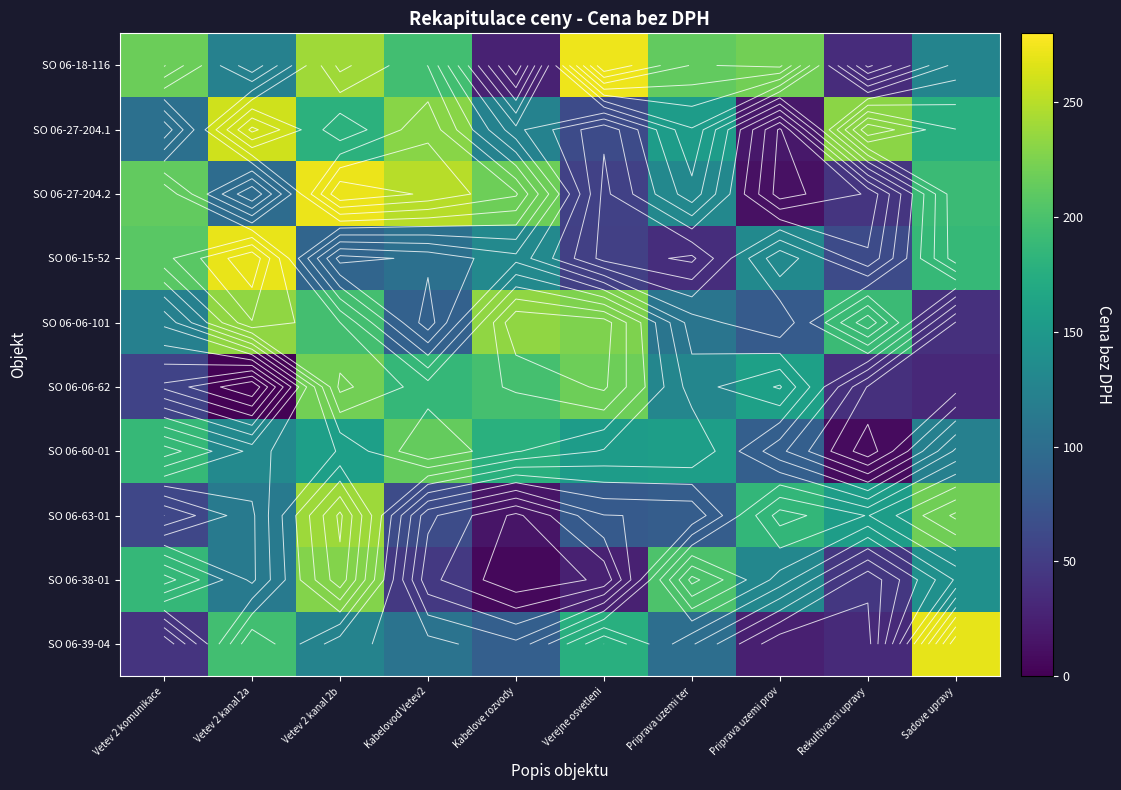

At which label is SO 06-60-01 closest to 111?

Sadove upravy